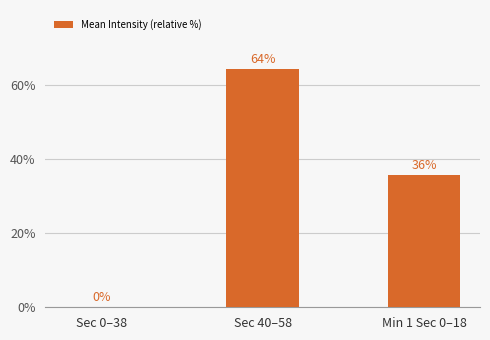

Is it true that the value at Sec 0–38 is 0.0?

True